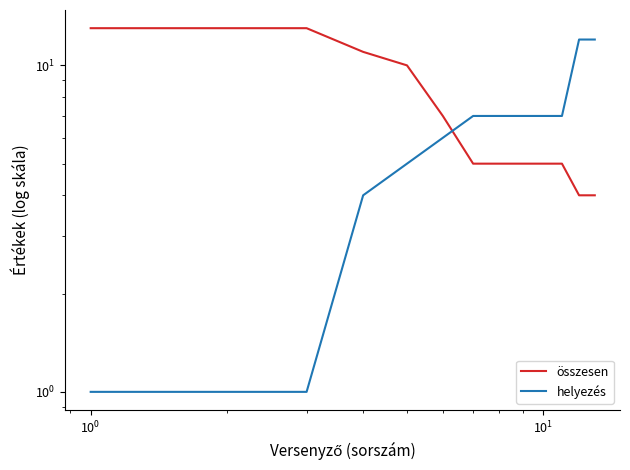

Read the összesen value at $\mathdefault{10^{-2}}$.

13